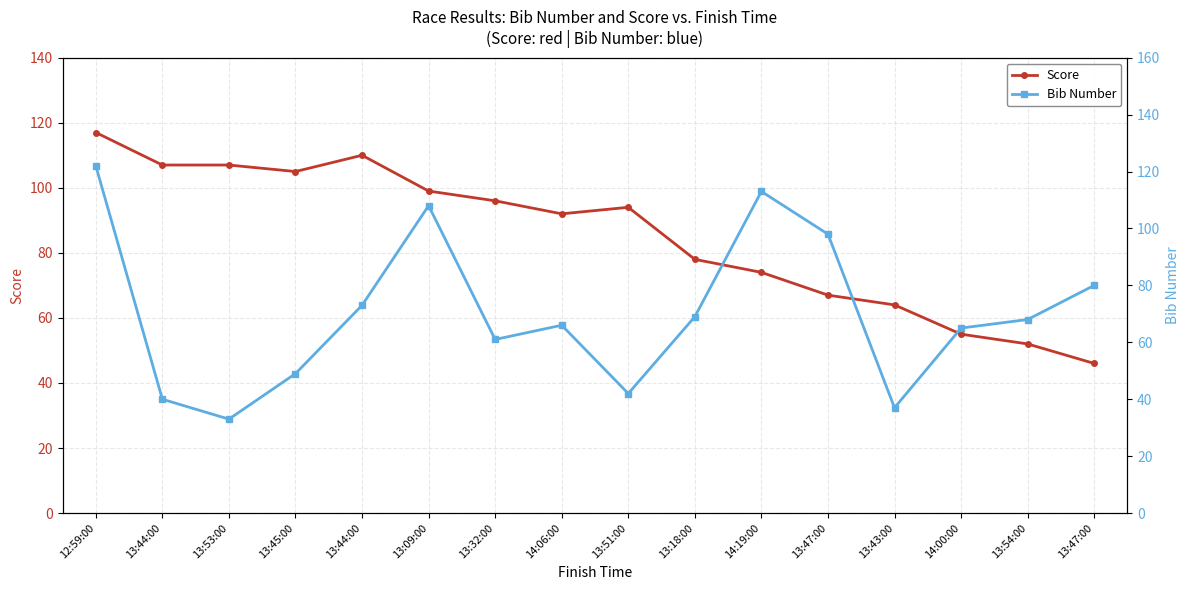

In Bib Number, how many points are higher than both neighbors (excluding endpoints)?

3